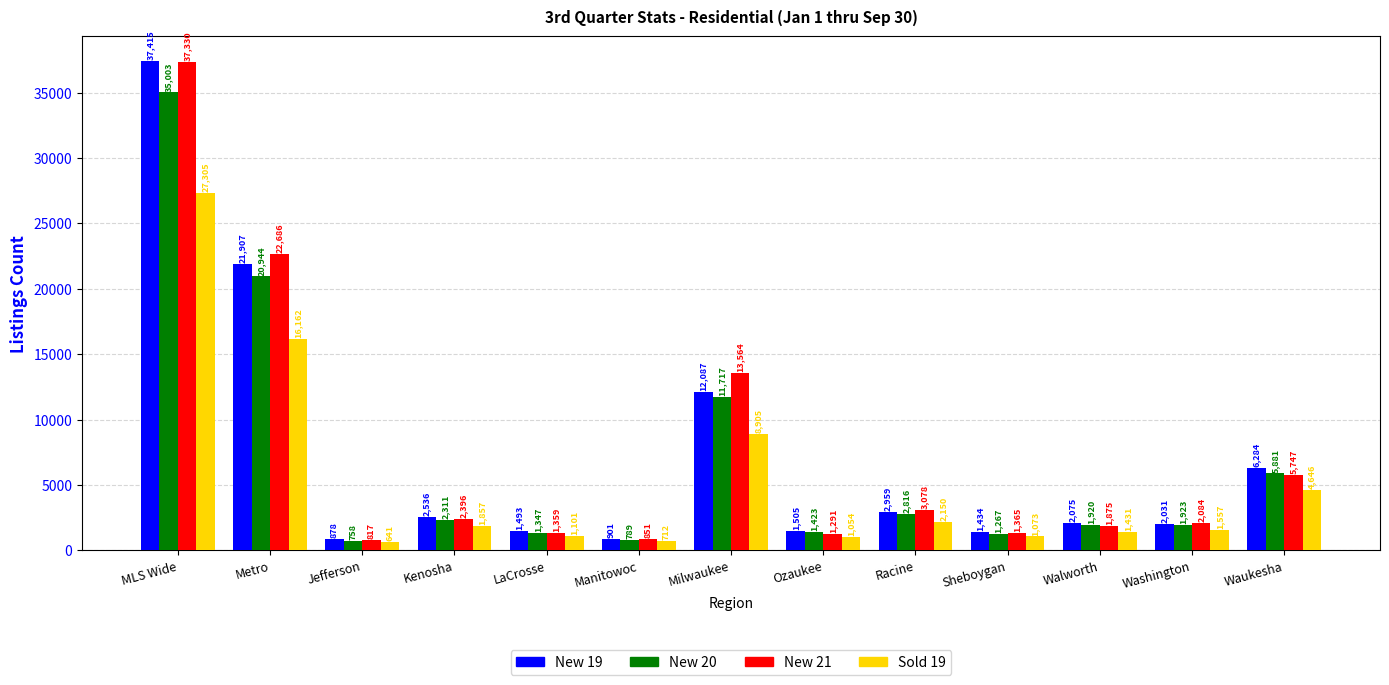

Is it true that New 20 equals 5881 at Waukesha?

True